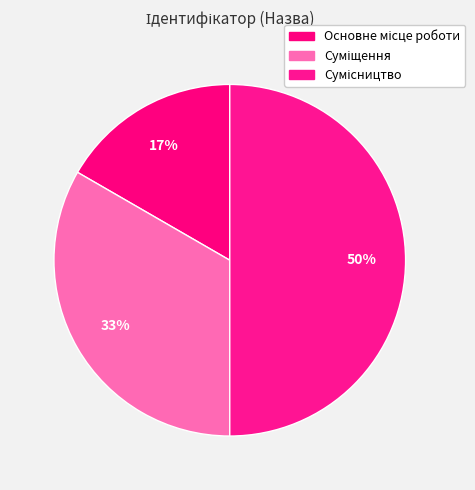

To the nearest percent, what percentage of the pie is Основне місце роботи?

17%